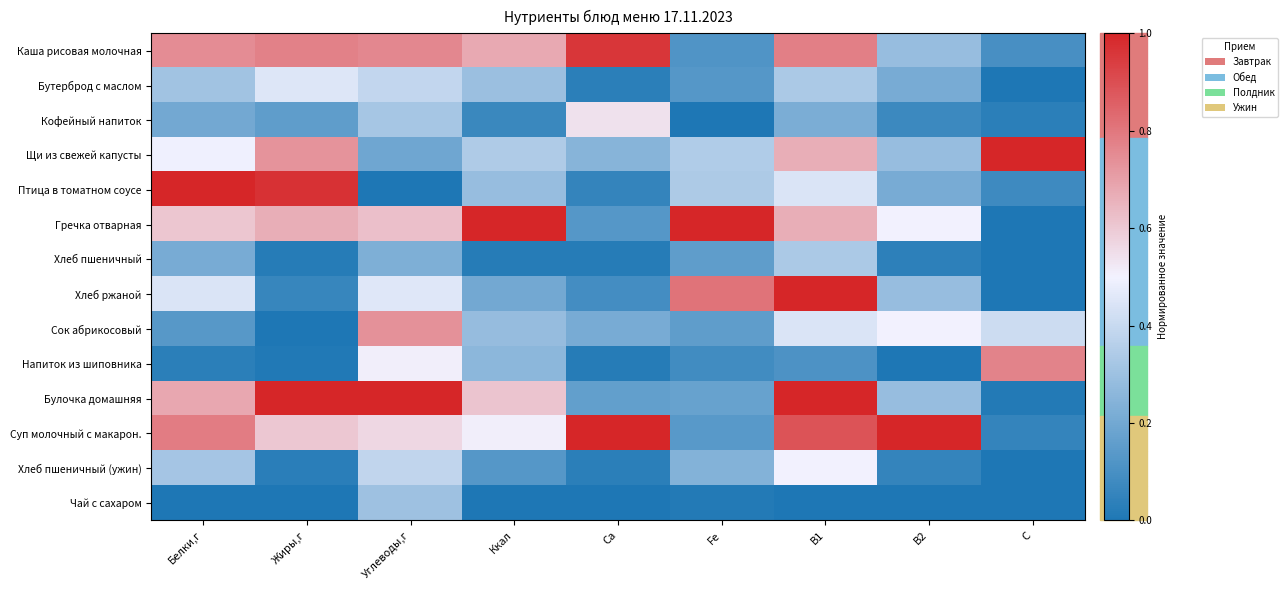

At which category is the sum across all series the highest?

B1